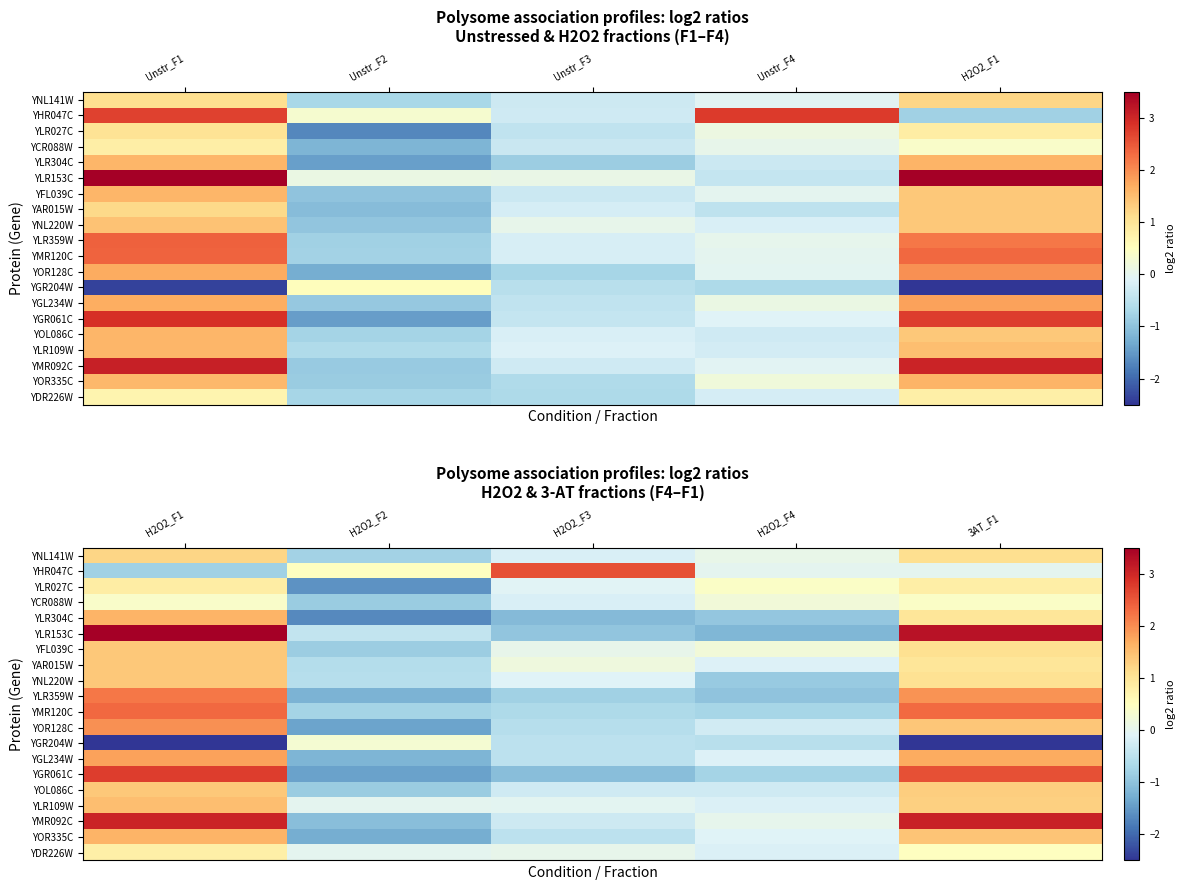

How many series are shown in this chart?

20